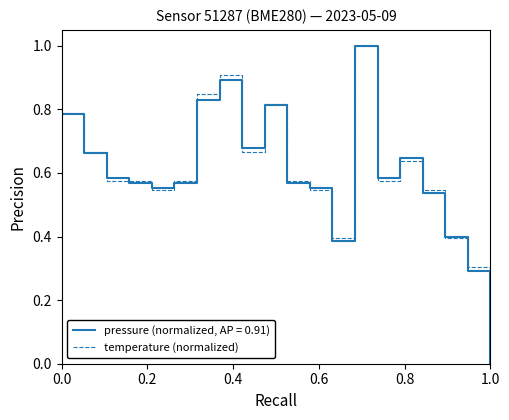

What is the highest value of the pressure (normalized, AP = 0.91) series?

1.0